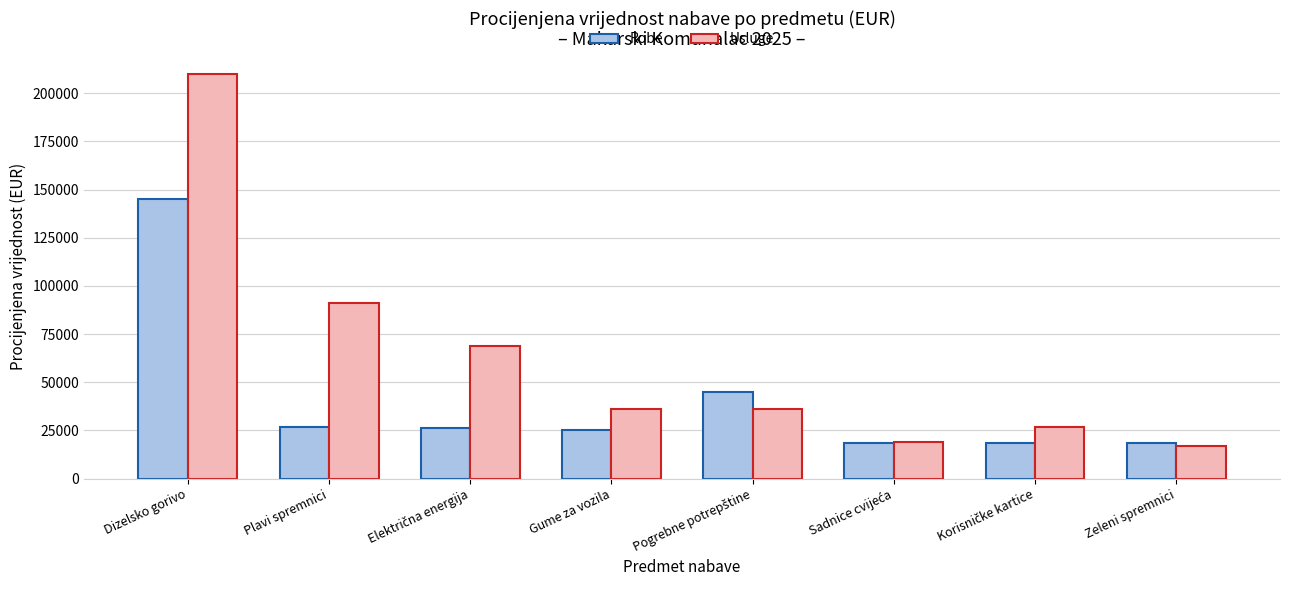

What are all the series names shown in the legend?

Robe, Usluge